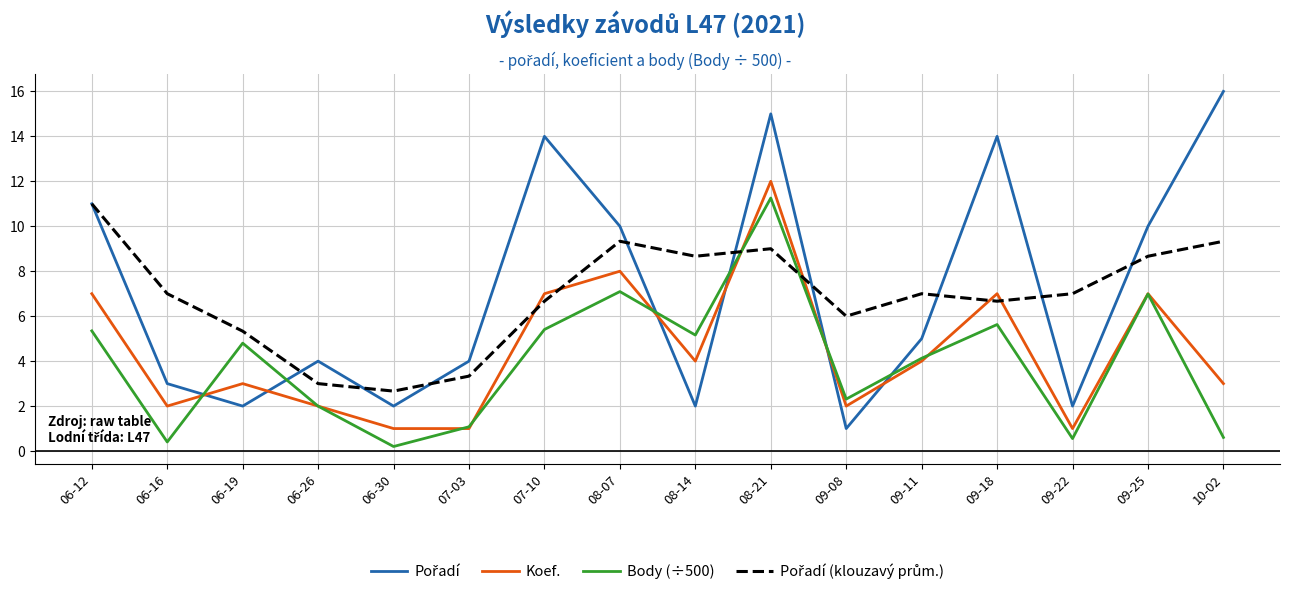

In Body (÷500), how many points are lower than both neighbors (excluding endpoints)?

5